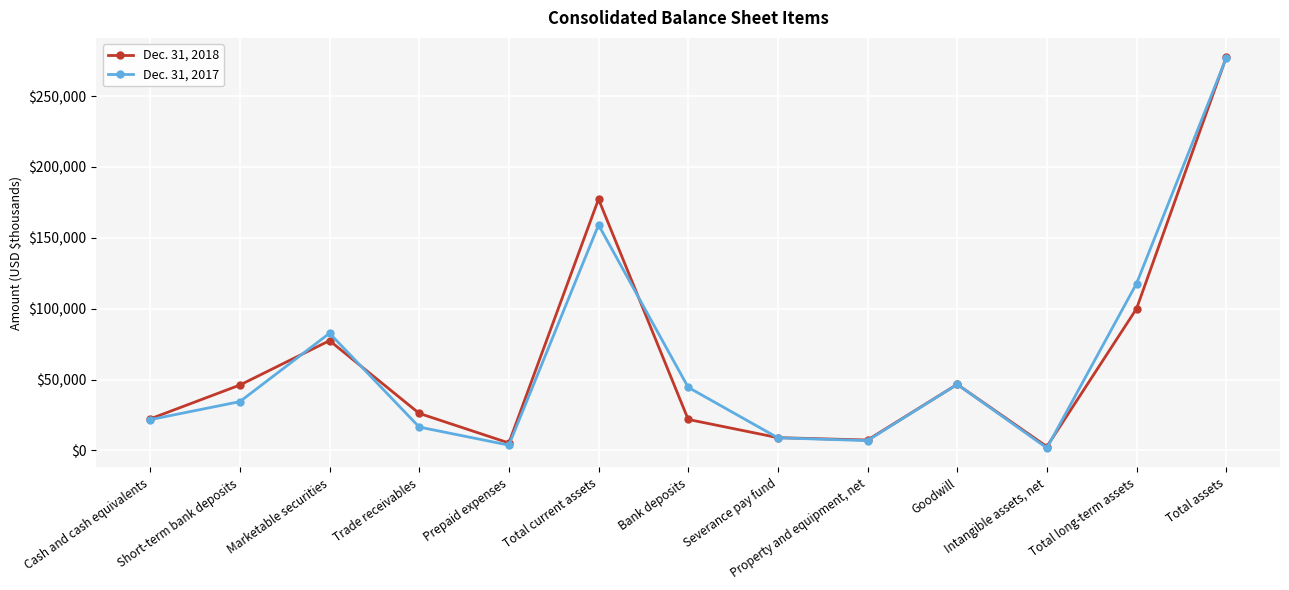

Where does the Dec. 31, 2018 series first go above 26156?

Short-term bank deposits